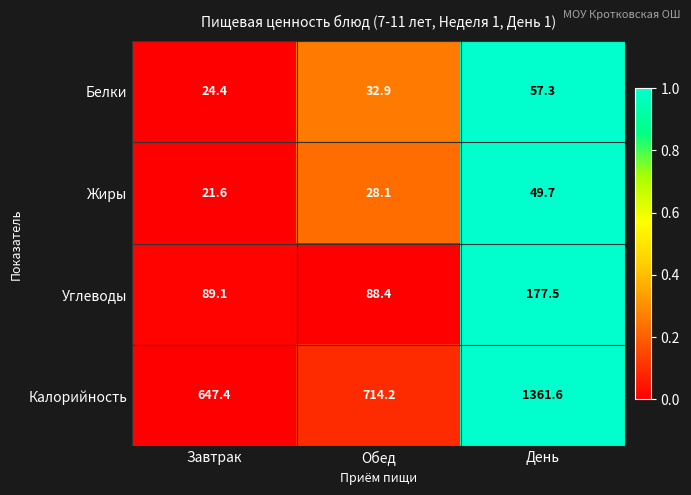

What is the total value across all series at Обед?

863.6